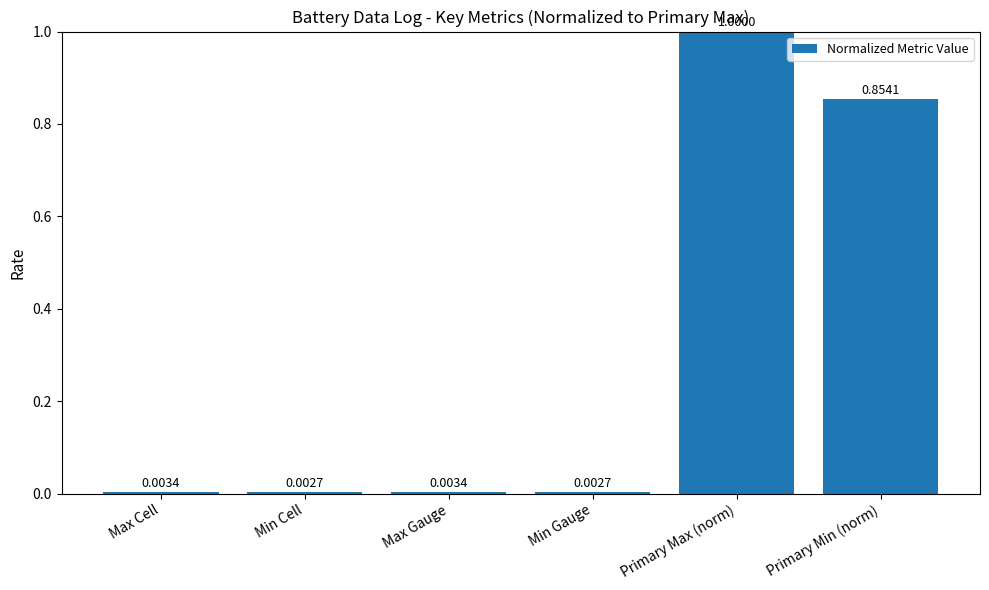

How many categories are shown in the chart?

6